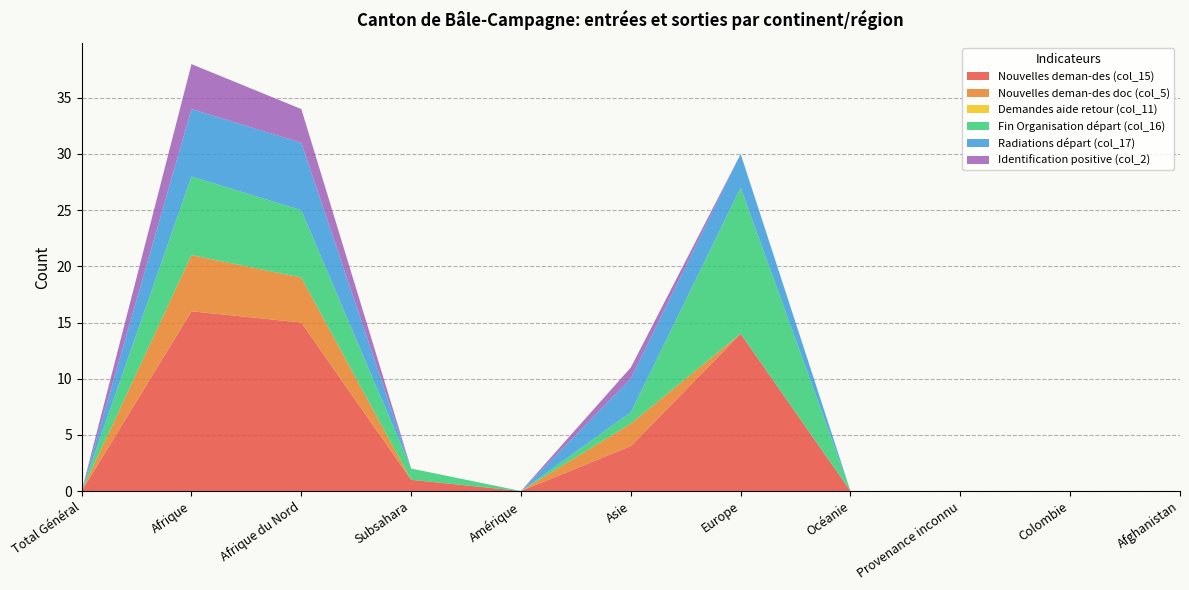

Reading right to left, what are all the values shown in this chart?

Nouvelles deman-des (col_15): Afghanistan=0	Colombie=0	Provenance inconnu=0	Océanie=0	Europe=14	Asie=4	Amérique=0	Subsahara=1	Afrique du Nord=15	Afrique=16	Total Général=0
Nouvelles deman-des doc (col_5): Afghanistan=0	Colombie=0	Provenance inconnu=0	Océanie=0	Europe=0	Asie=2	Amérique=0	Subsahara=0	Afrique du Nord=4	Afrique=5	Total Général=0
Demandes aide retour (col_11): Afghanistan=0	Colombie=0	Provenance inconnu=0	Océanie=0	Europe=0	Asie=0	Amérique=0	Subsahara=0	Afrique du Nord=0	Afrique=0	Total Général=0
Fin Organisation départ (col_16): Afghanistan=0	Colombie=0	Provenance inconnu=0	Océanie=0	Europe=13	Asie=1	Amérique=0	Subsahara=1	Afrique du Nord=6	Afrique=7	Total Général=0
Radiations départ (col_17): Afghanistan=0	Colombie=0	Provenance inconnu=0	Océanie=0	Europe=3	Asie=3	Amérique=0	Subsahara=0	Afrique du Nord=6	Afrique=6	Total Général=0
Identification positive (col_2): Afghanistan=0	Colombie=0	Provenance inconnu=0	Océanie=0	Europe=0	Asie=1	Amérique=0	Subsahara=0	Afrique du Nord=3	Afrique=4	Total Général=0